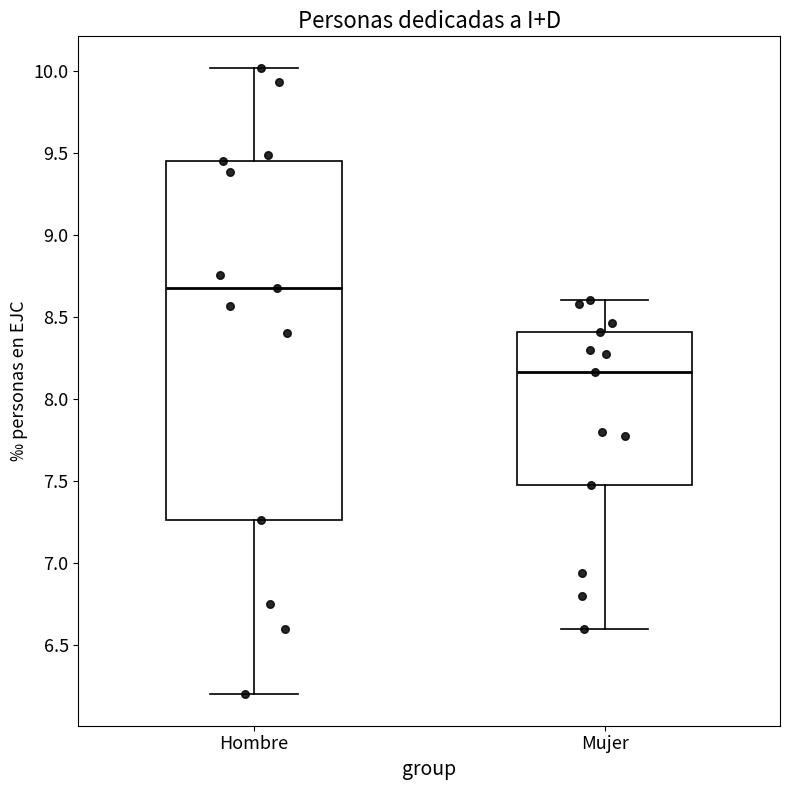

Which box is the tallest, from its lower edge to its upper edge?

Hombre